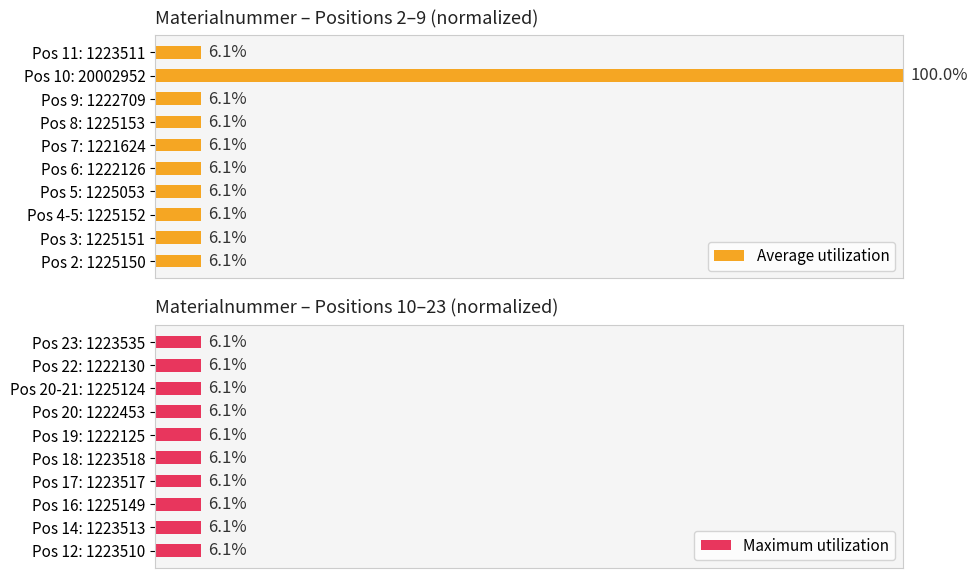

What is the average value of the Average utilization series?

15.5